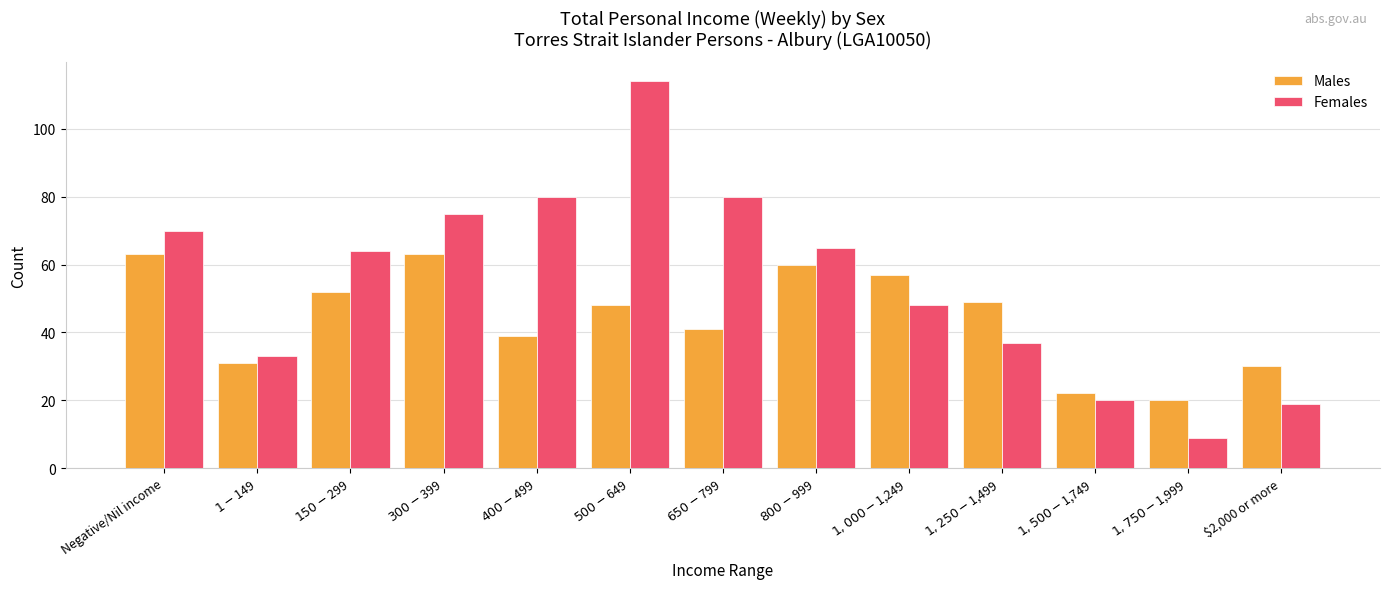

What is the highest value of the Males series?

63